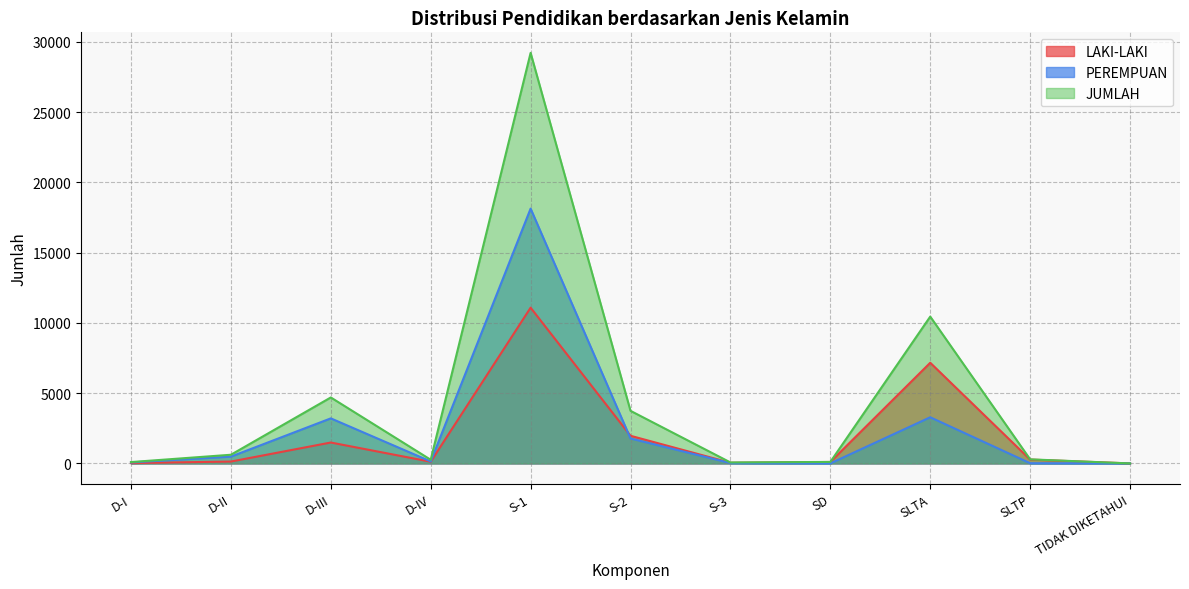

At which label does LAKI-LAKI reach its peak?

S-1